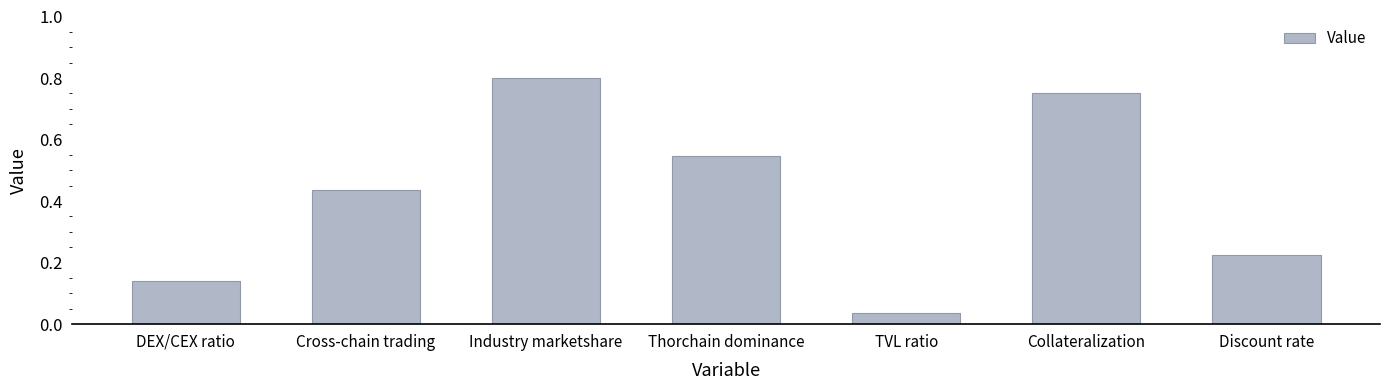

Is it true that the value at Thorchain dominance is 0.3?

False